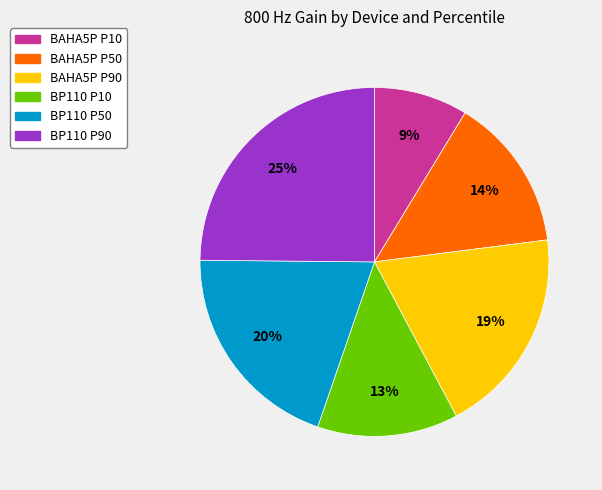

Which category has the biggest portion of the pie?

BP110 P90